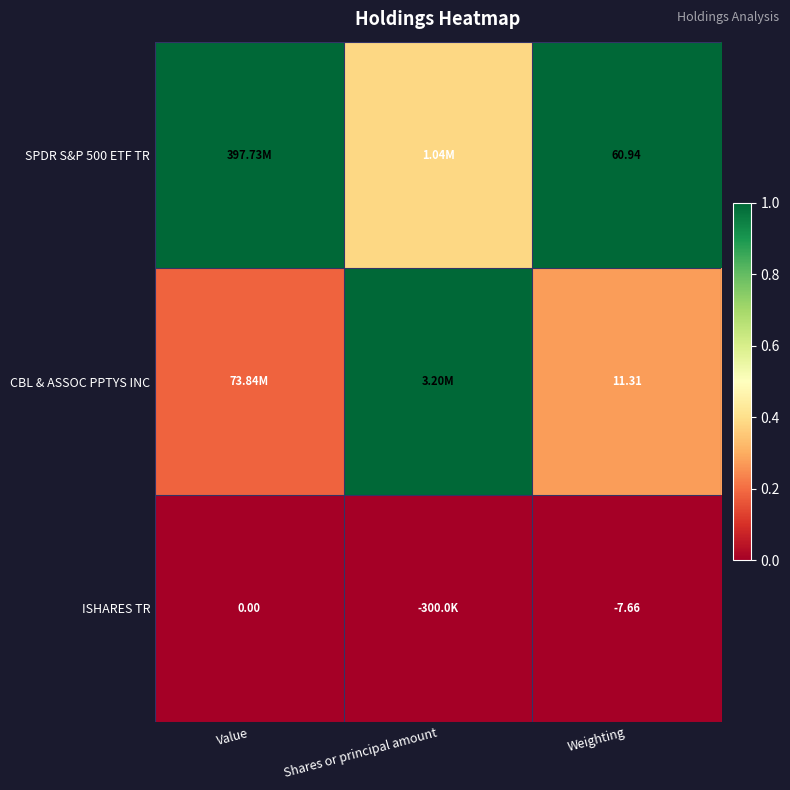

Which series has the largest total across all categories?

SPDR S&P 500 ETF TR